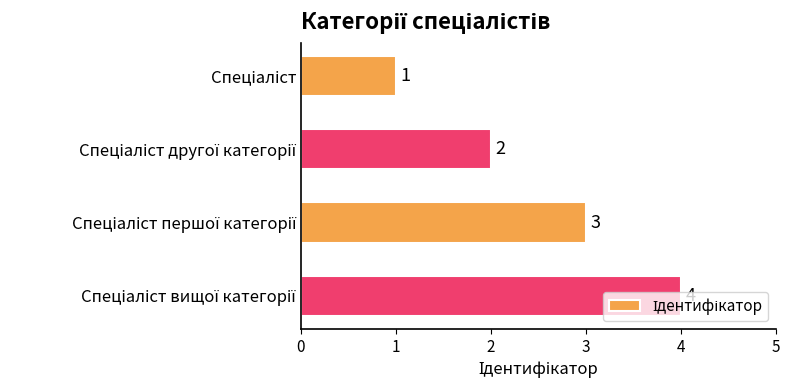

How many bars are there in total?

4